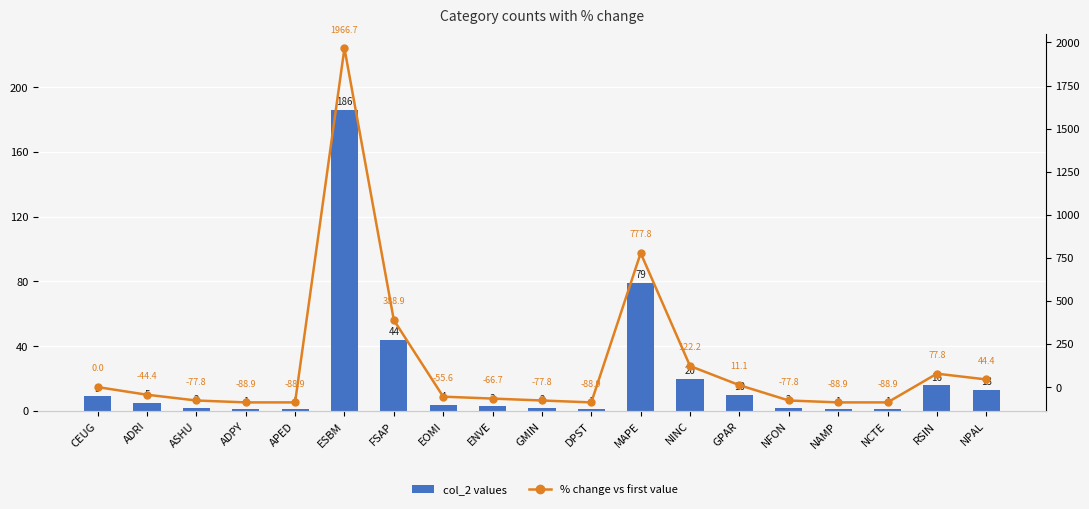

Which category has the lowest value in the % change vs first series?

ADPY